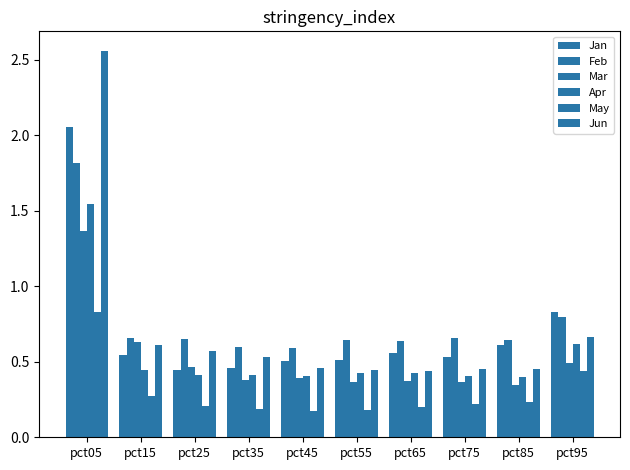

At which label does May reach its peak?

pct05